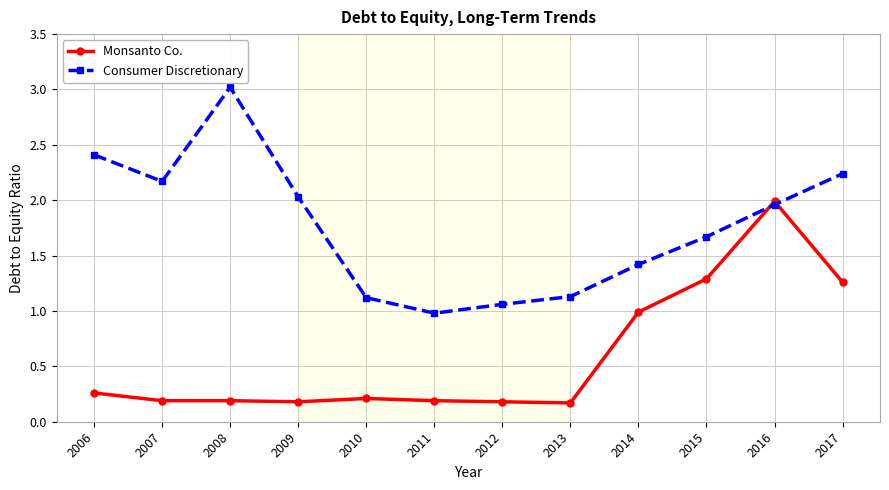

Rank the series by their maximum value, from highest to lowest.

Consumer Discretionary, Monsanto Co.